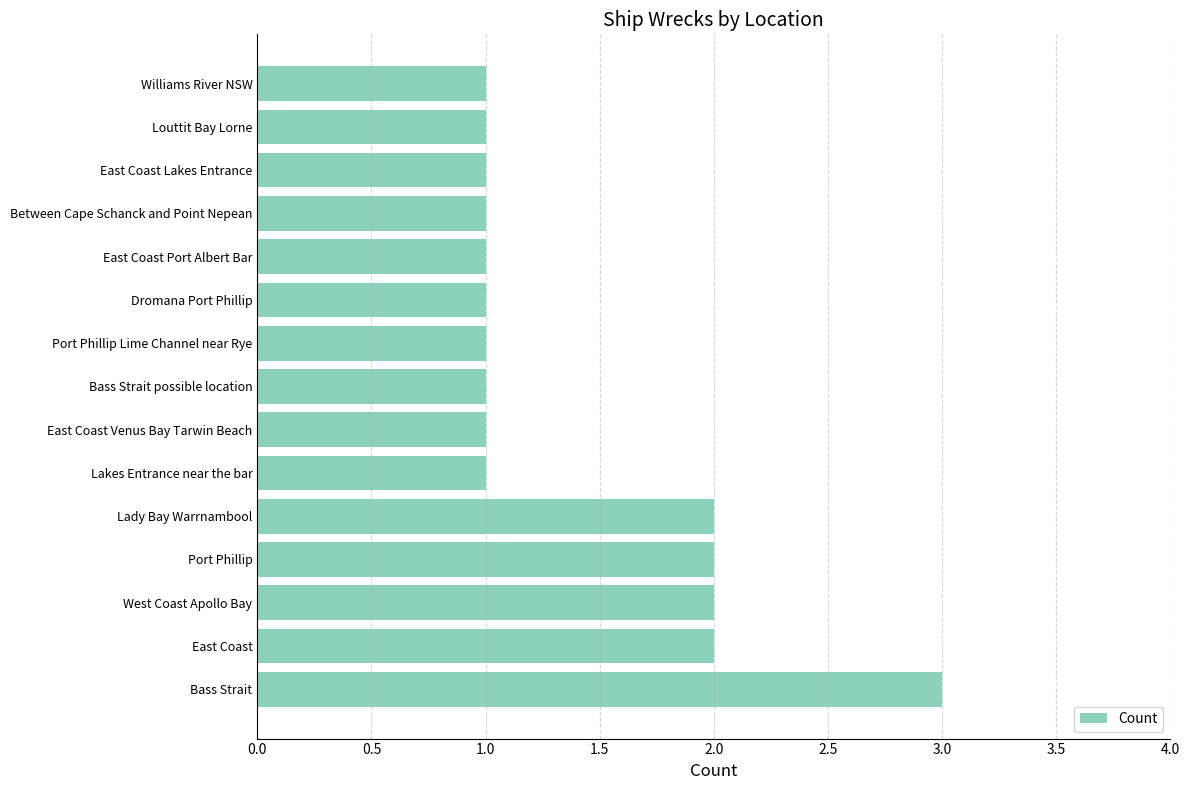

How many bars are there in total?

15